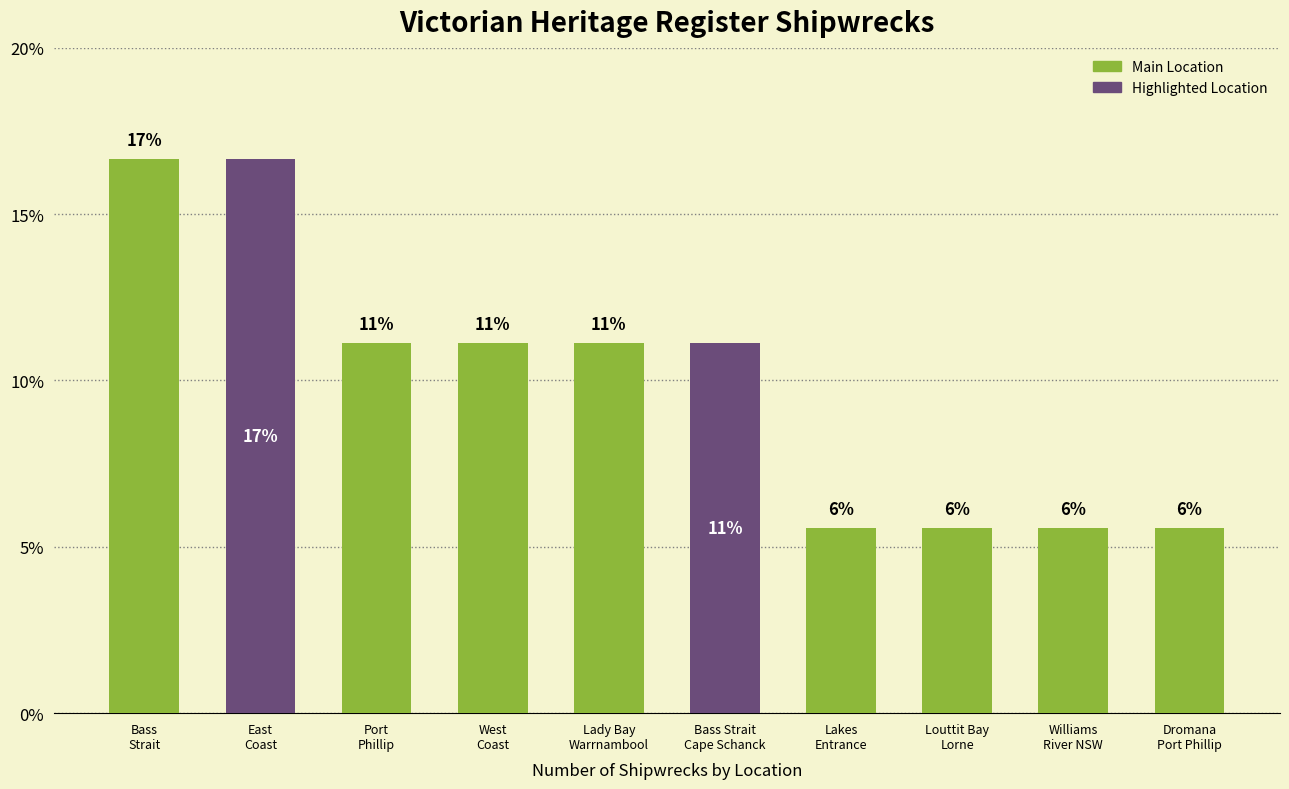

How many bars are there in total?

10